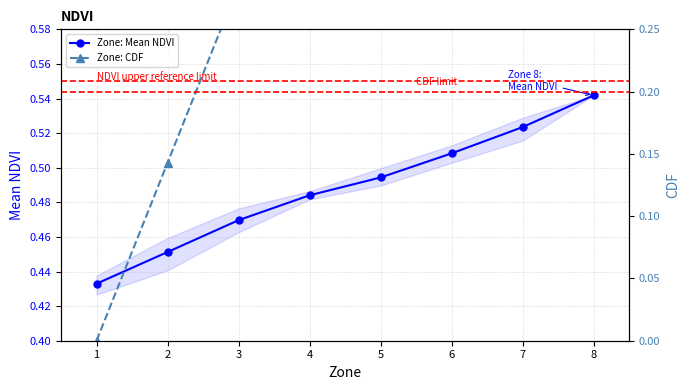

The Zone: CDF series shows 0.2 at 4. True or false?

False